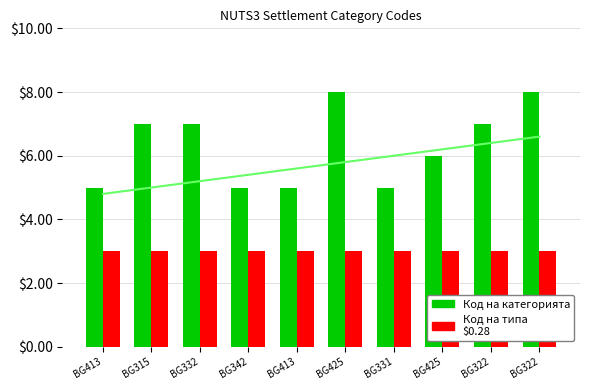

The value of Код на типа at BG413 is 1. True or false?

False